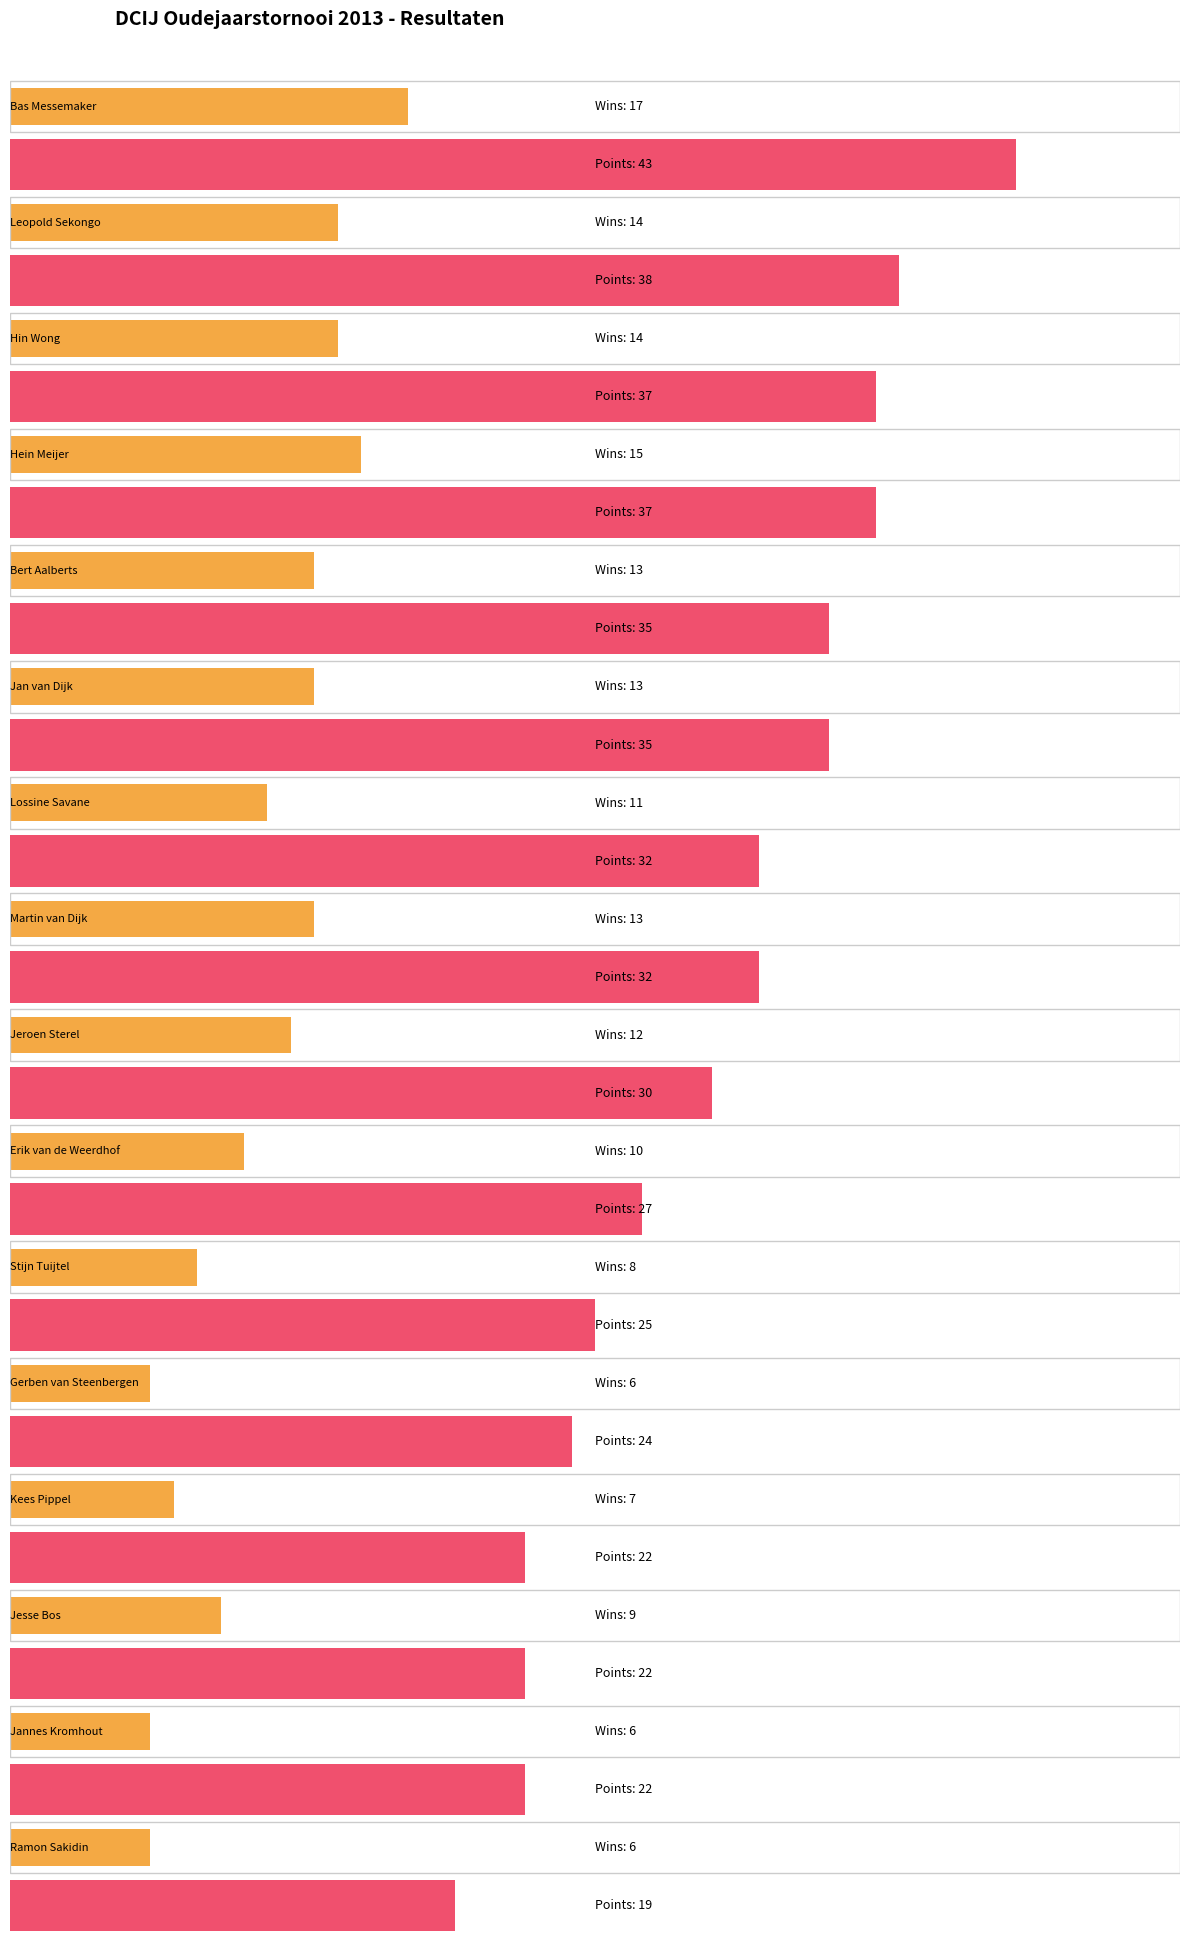

The value of Draws (=) at Jeroen Sterel is 6. True or false?

True